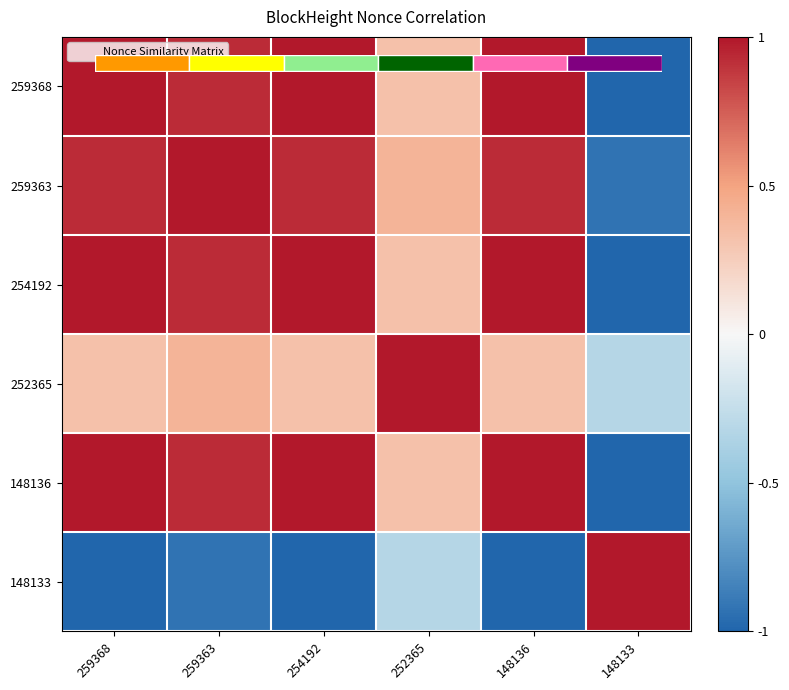

The value of 259363 at 259363 is 1.7. True or false?

False